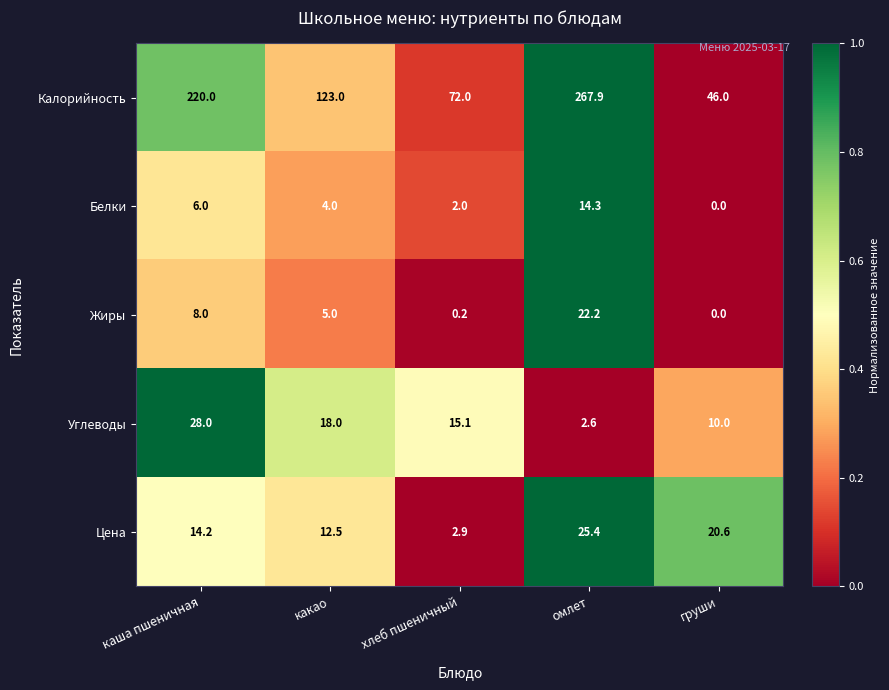

What is the average value of the Белки series?

5.3